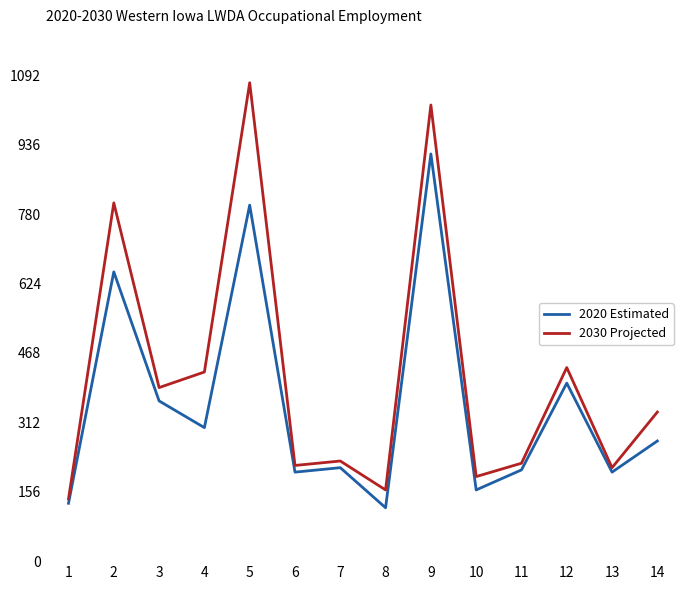

What is the difference between the 2020 Estimated values at 8 and 14?

150